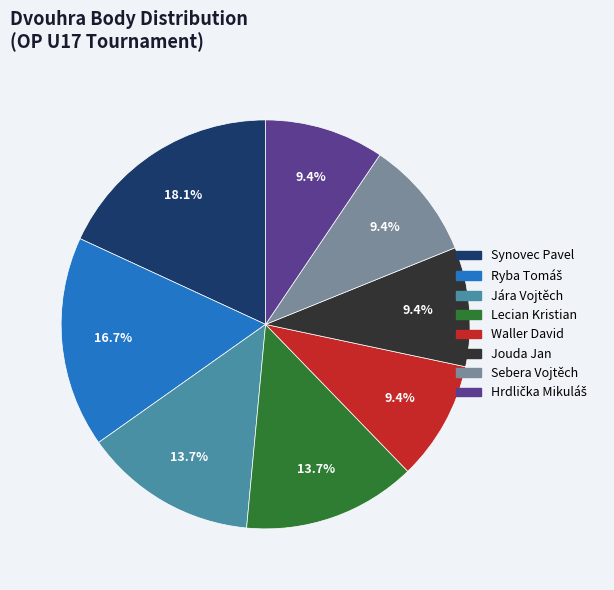

What is the largest slice in the pie chart?

Synovec Pavel